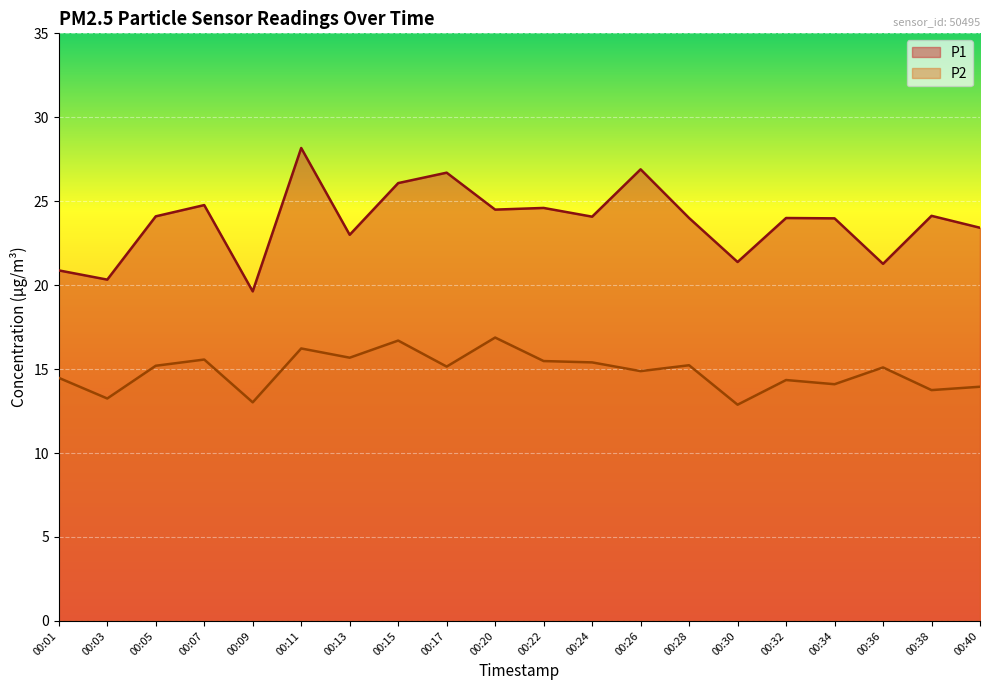

Rank the series by their average value, from highest to lowest.

P1, P2